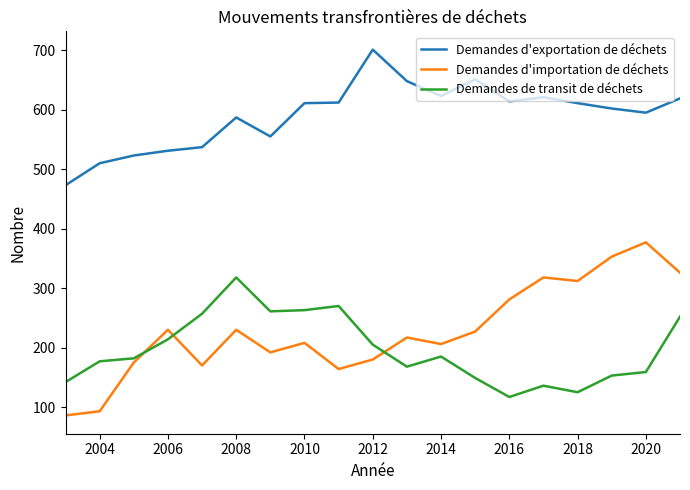

Which series has the largest total across all categories?

Demandes d'exportation de déchets